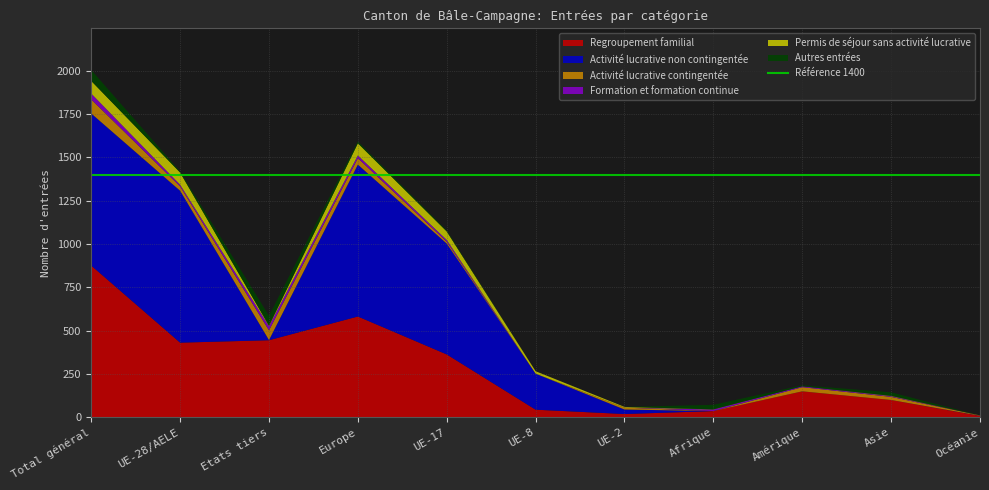

Reading left to right, list all the values displayed in this chart.

Regroupement familial: Total général=876	UE-28/AELE=431	Etats tiers=445	Europe=582	UE-17=363	UE-8=44	UE-2=19	Afrique=36	Amérique=150	Asie=100	Océanie=8
Activité lucrative non contingentée: Total général=878	UE-28/AELE=877	Etats tiers=1	Europe=877	UE-17=640	UE-8=208	UE-2=26	Afrique=0	Amérique=0	Asie=0	Océanie=1
Activité lucrative contingentée: Total général=81	UE-28/AELE=25	Etats tiers=56	Europe=37	UE-17=11	UE-8=0	UE-2=11	Afrique=0	Amérique=24	Asie=18	Océanie=2
Formation et formation continue: Total général=34	UE-28/AELE=10	Etats tiers=24	Europe=16	UE-17=10	UE-8=0	UE-2=0	Afrique=9	Amérique=5	Asie=4	Océanie=0
Permis de séjour sans activité lucrative: Total général=73	UE-28/AELE=70	Etats tiers=3	Europe=70	UE-17=49	UE-8=14	UE-2=4	Afrique=1	Amérique=0	Asie=2	Océanie=0
Autres entrées: Total général=63	UE-28/AELE=6	Etats tiers=57	Europe=11	UE-17=6	UE-8=0	UE-2=0	Afrique=26	Amérique=6	Asie=20	Océanie=0